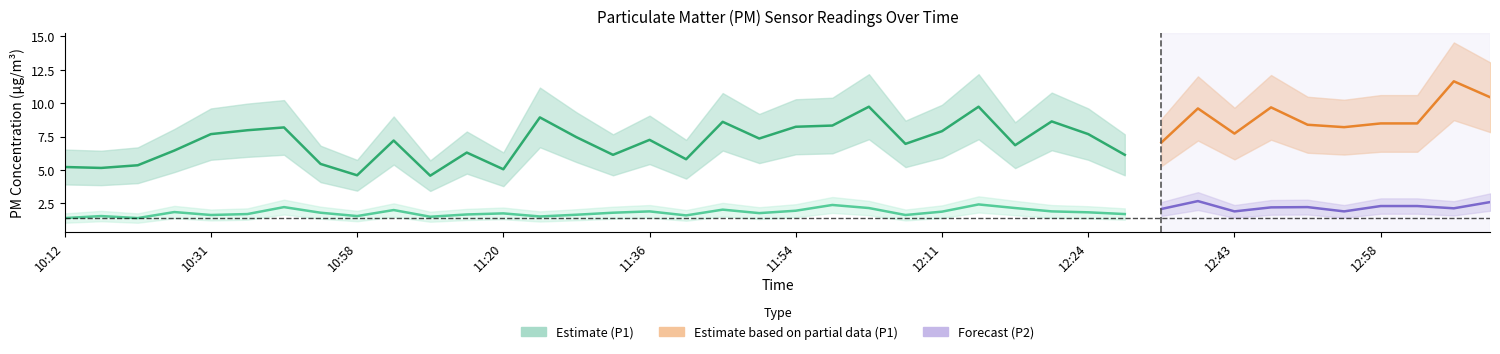

Is it true that P2 equals 1.5 at 11:09?

True